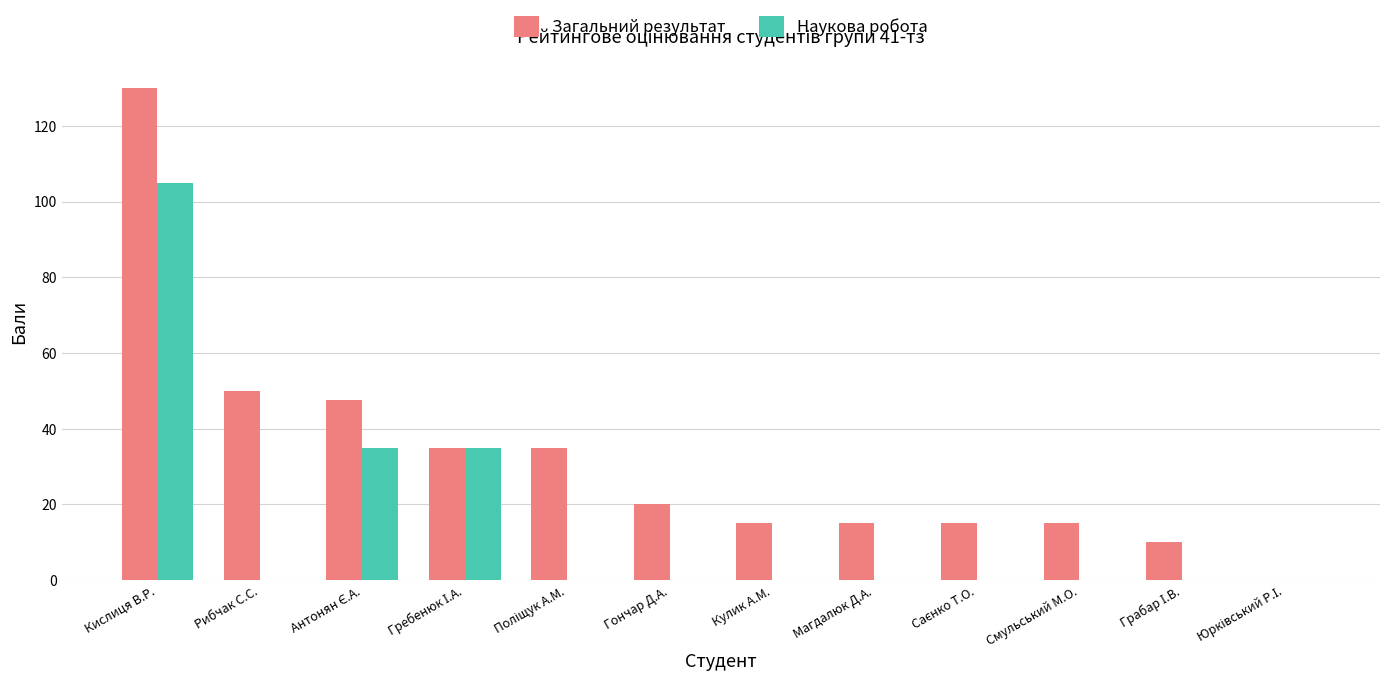

The Наукова робота series shows 0.0 at Рибчак С.С.. True or false?

True